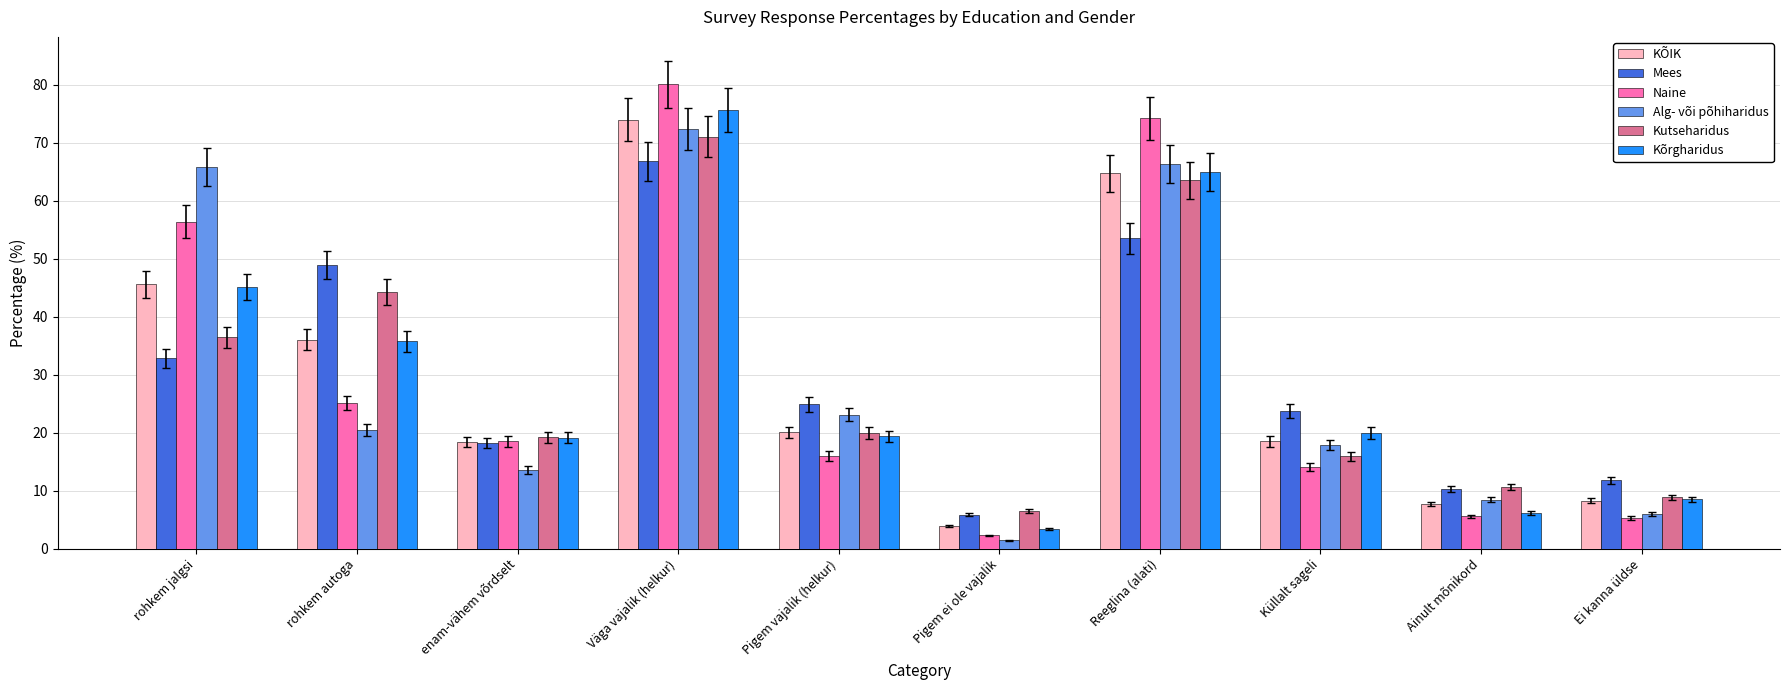

Does the chart contain stacked bars?

No